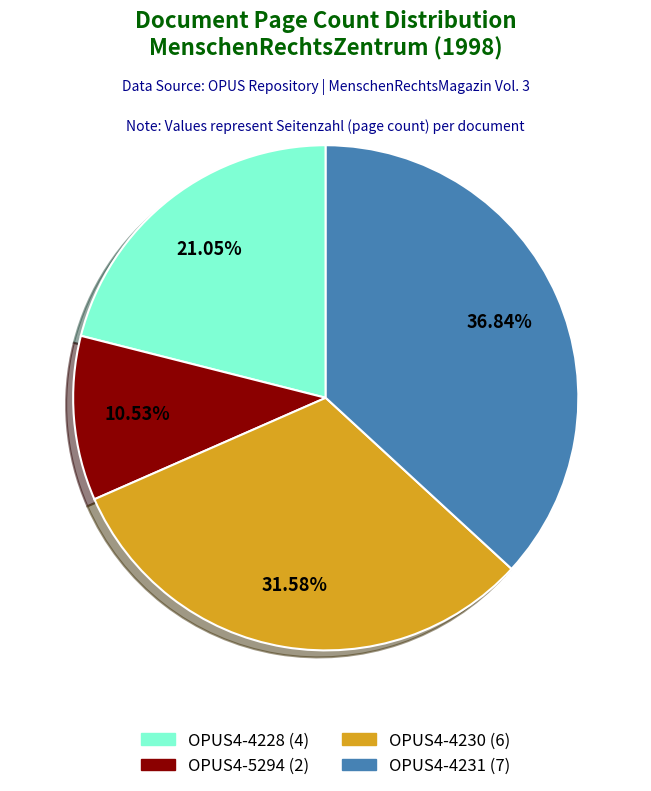

What percentage is the OPUS4-5294 slice, to the nearest percent?

11%